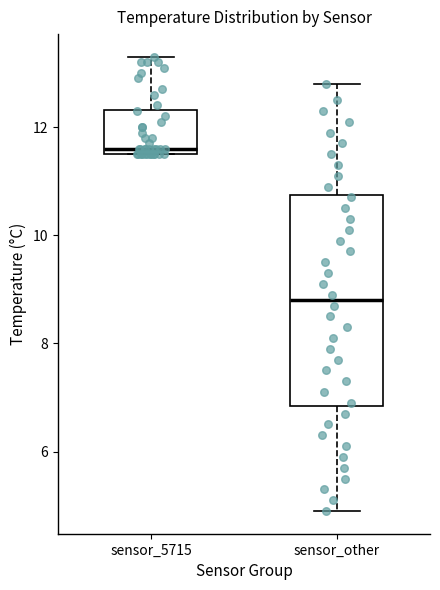

Where does the lower whisker of the box for sensor_other end on the y-axis? The values are not printed on the chart, so give them approximately, as read against the axis.

5.0